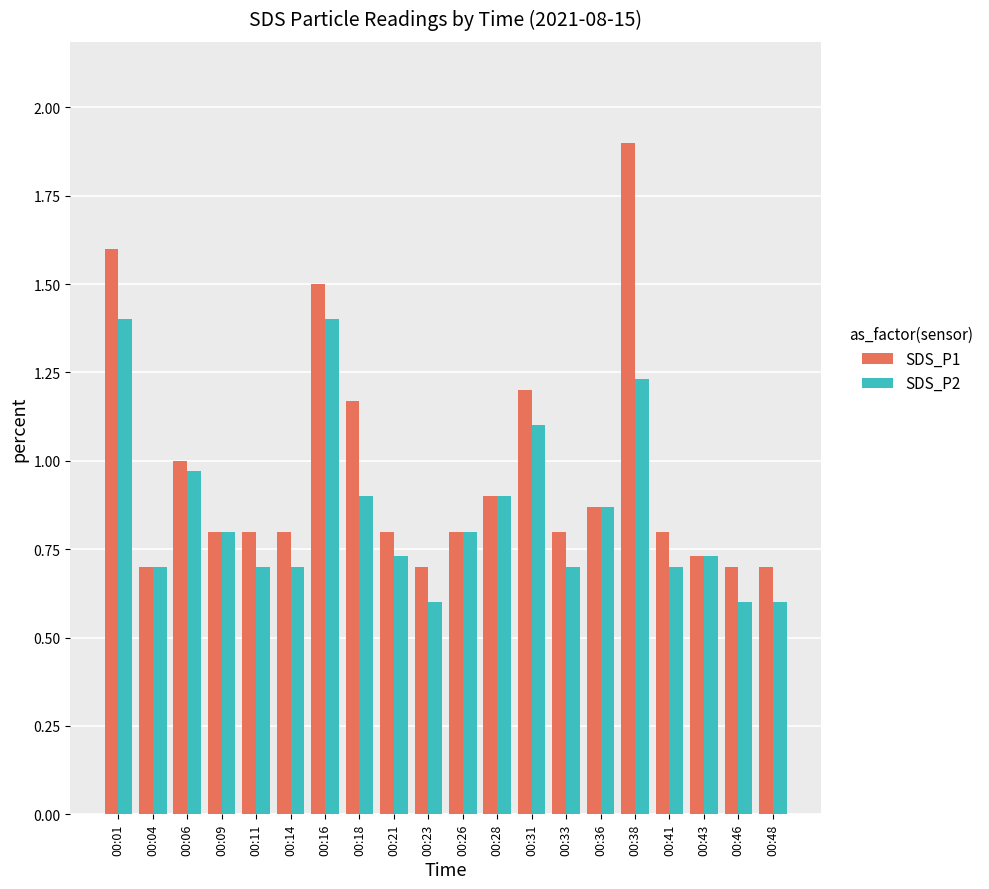

How many groups of bars are there?

20